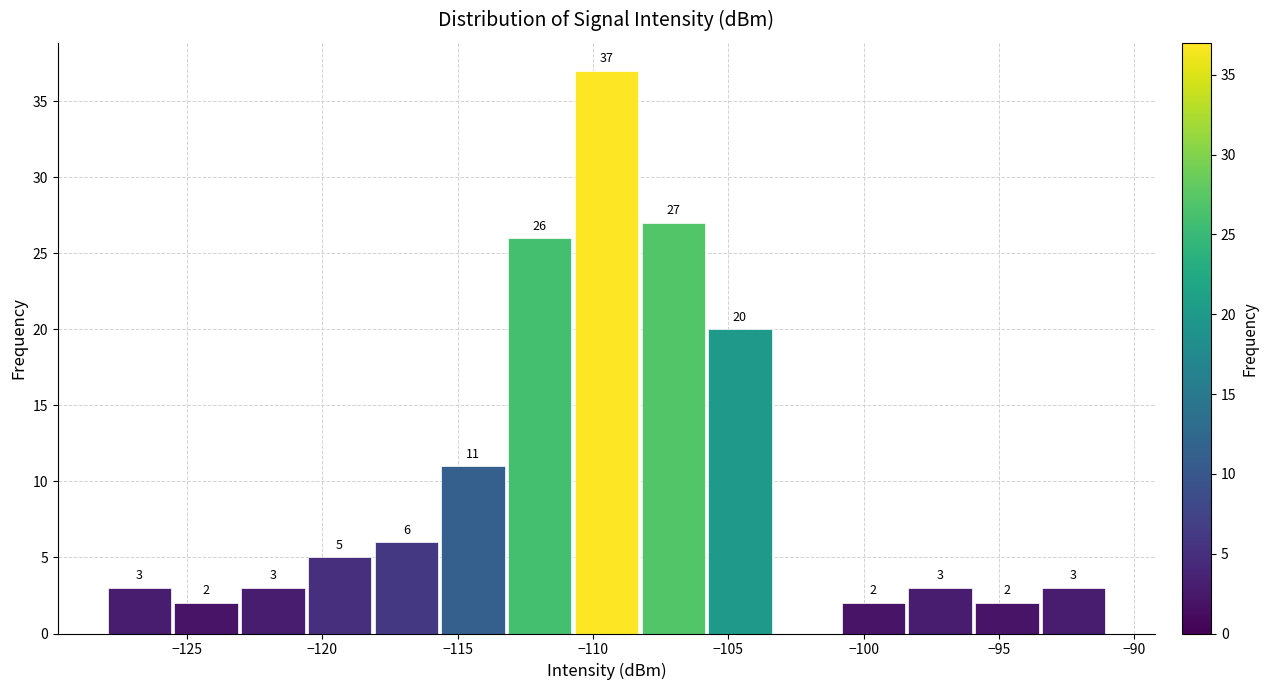

Which range on the x-axis has the tallest bar?

-110.5 to -108.5